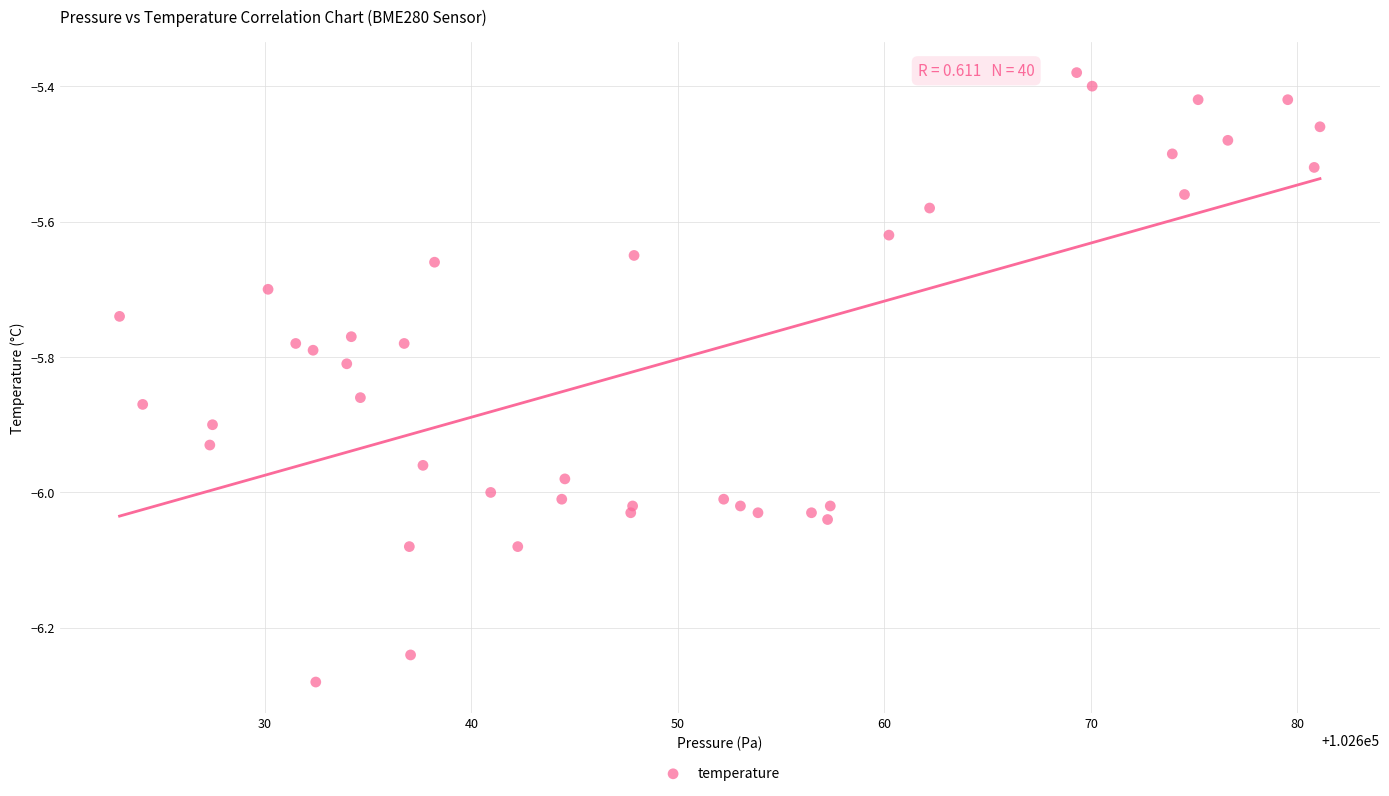

What is the range of X values (max minus min)?

58.1